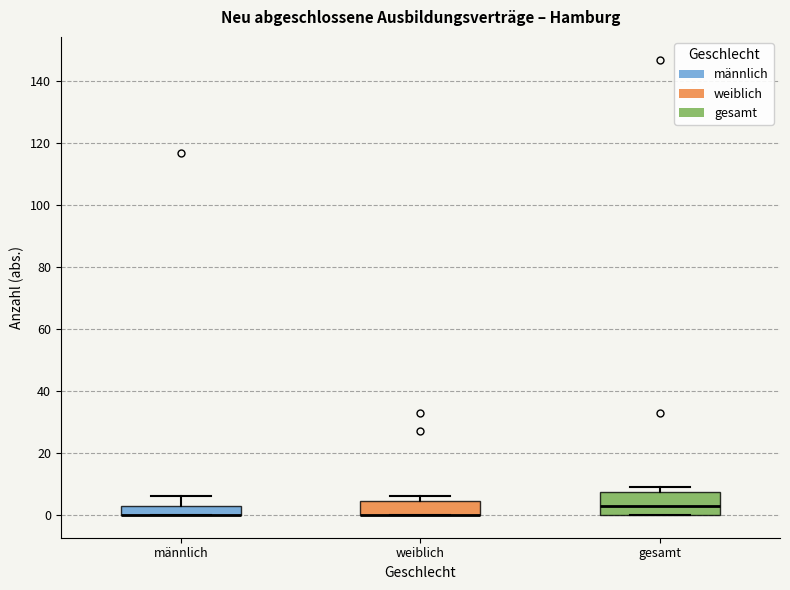

Where is the upper edge of the box for gesamt on the y-axis? The values are not printed on the chart, so give them approximately, as read against the axis.

8